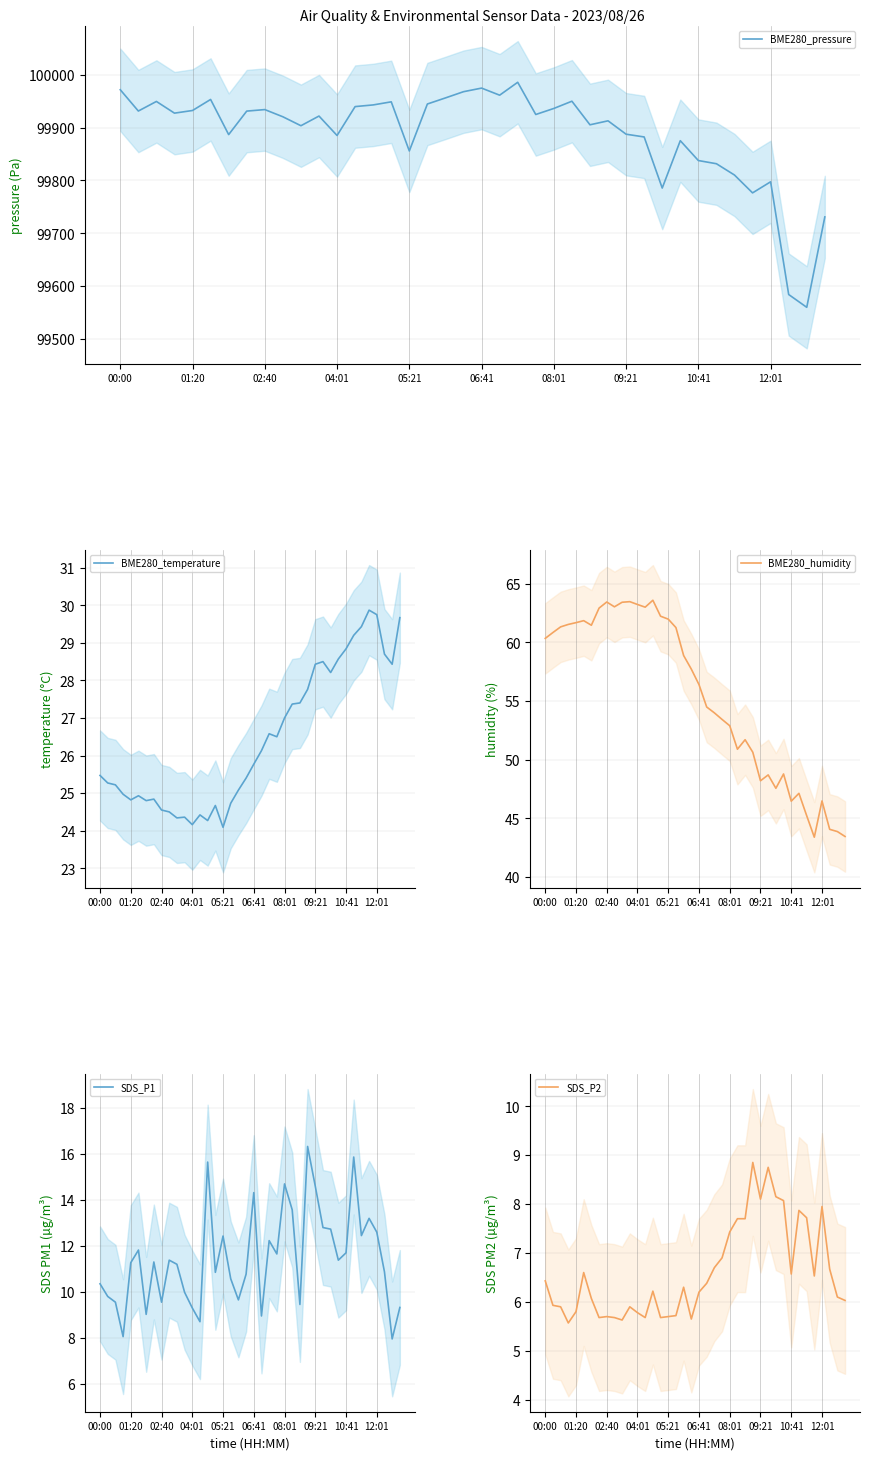

The value of SDS_P1 at 06:41 is 20.5. True or false?

False